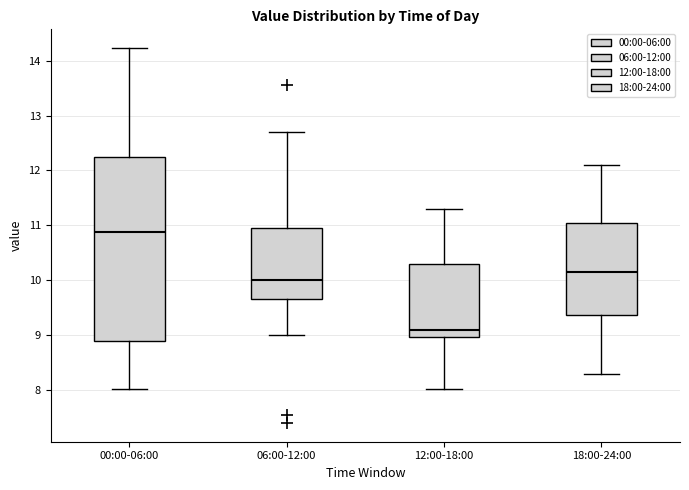

Reading left to right, read every box against the y-axis: the position of its median line, the range the box covers, and the ends of its whiskers. The values are not printed on the chart, so give them approximately, as read against the axis.

00:00-06:00: median 10.9, box 8.9 to 12.3, whiskers 8.0 to 14.2
06:00-12:00: median 10.0, box 9.7 to 11.0, whiskers 9.0 to 12.7
12:00-18:00: median 9.1, box 9.0 to 10.3, whiskers 8.0 to 11.3
18:00-24:00: median 10.2, box 9.4 to 11.1, whiskers 8.3 to 12.1